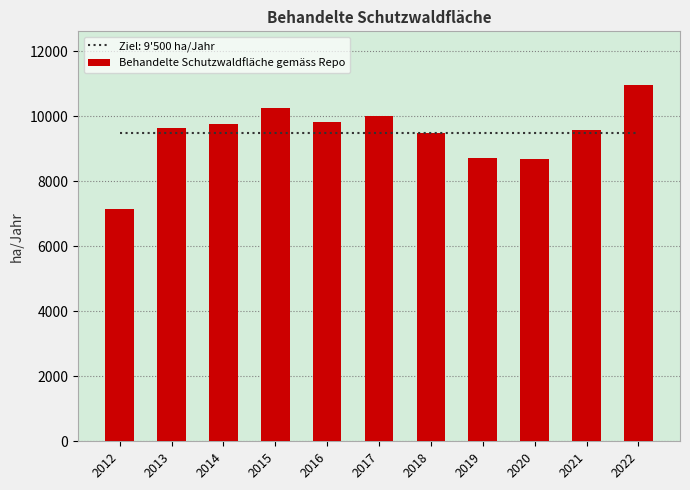

Count the number of categories in the chart.

11